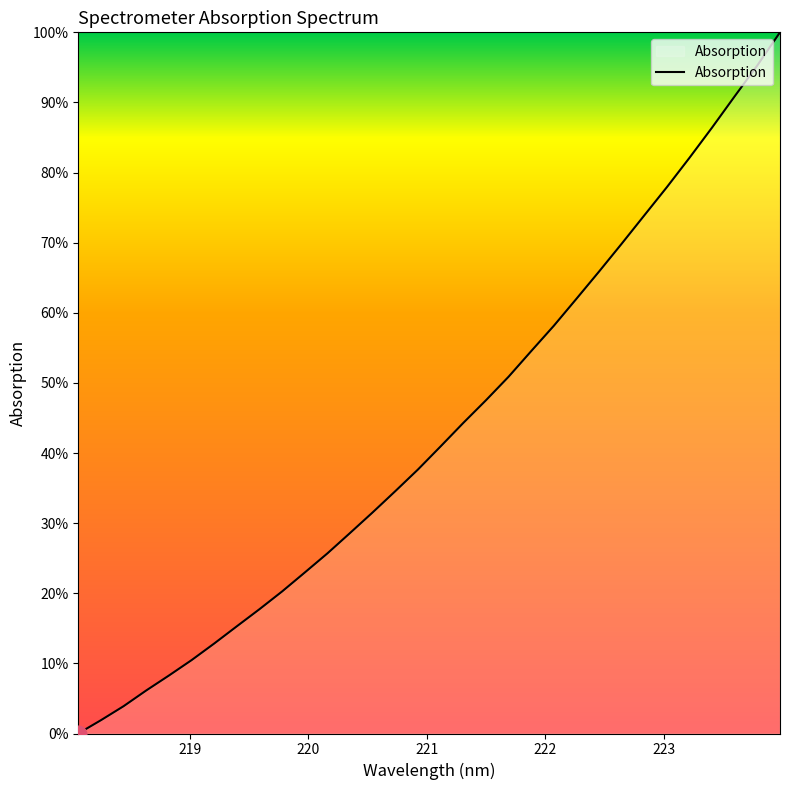

Does the chart have visible grid lines?

No